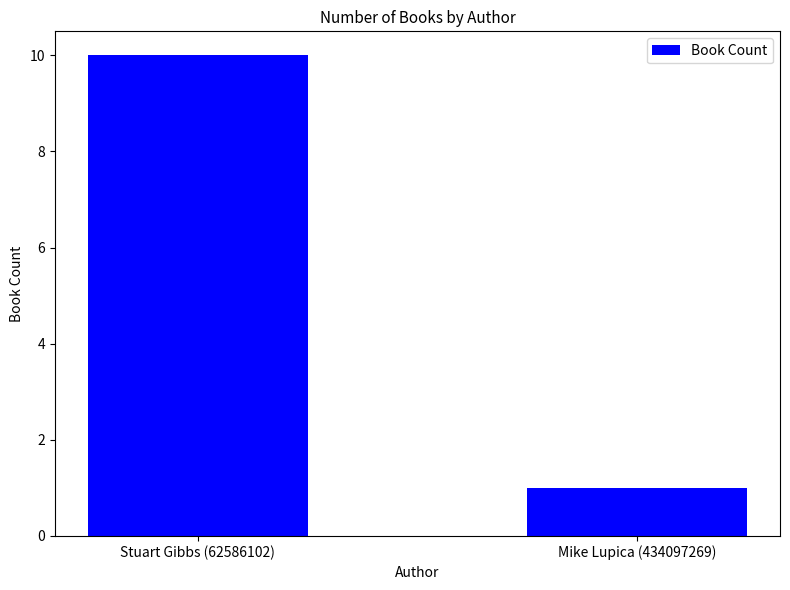

List the labels in order of value, largest first.

Stuart Gibbs (62586102), Mike Lupica (434097269)